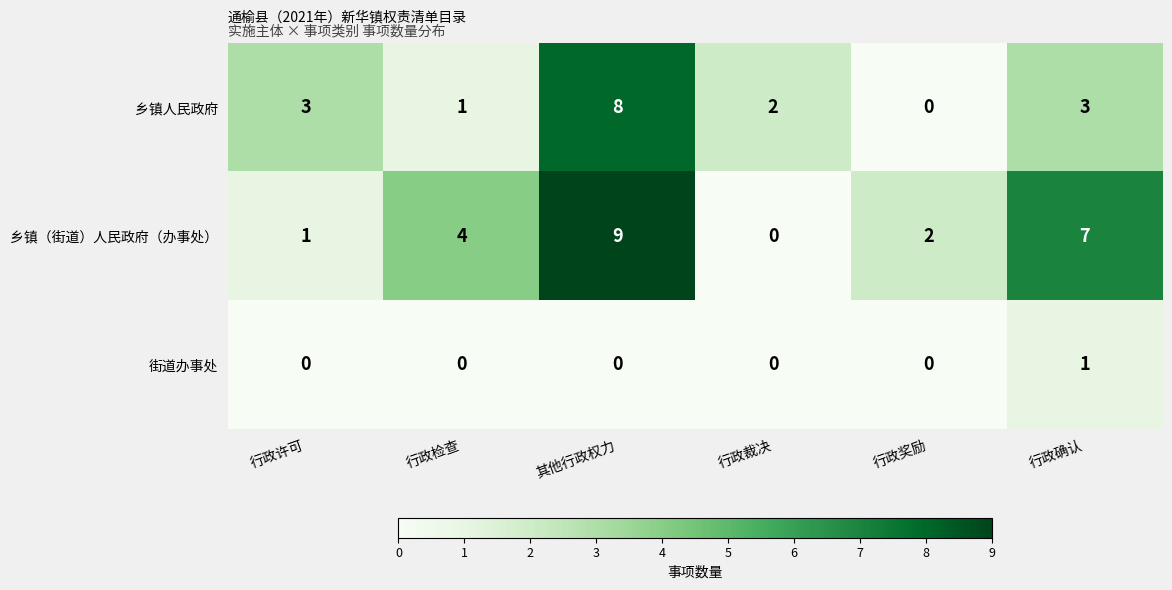

What is the difference between the 乡镇（街道）人民政府（办事处） values at 行政检查 and 行政裁决?

4